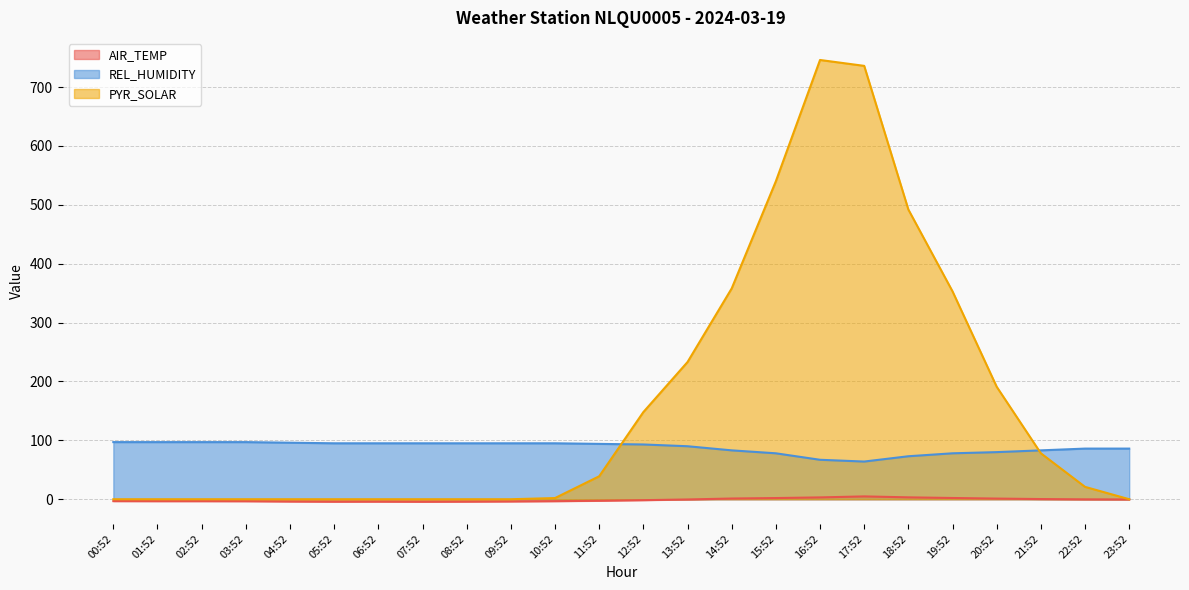

What are all the series names shown in the legend?

AIR_TEMP, REL_HUMIDITY, PYR_SOLAR